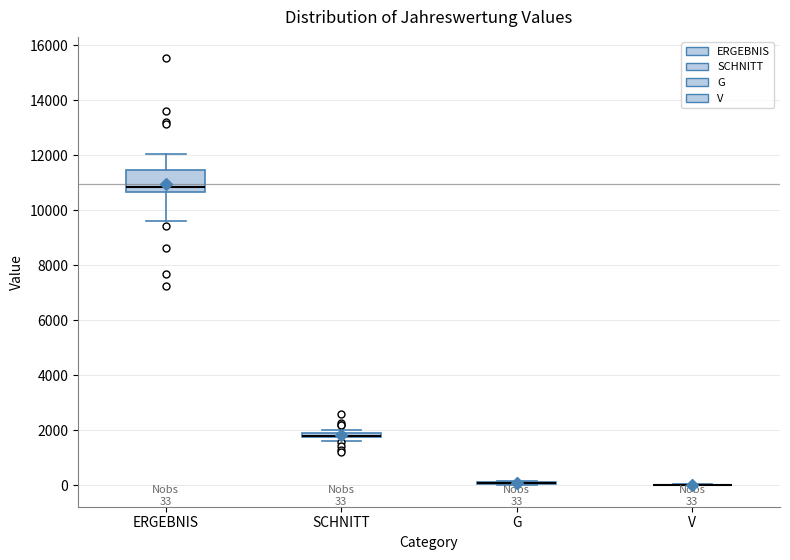

Which box is the tallest, from its lower edge to its upper edge?

ERGEBNIS